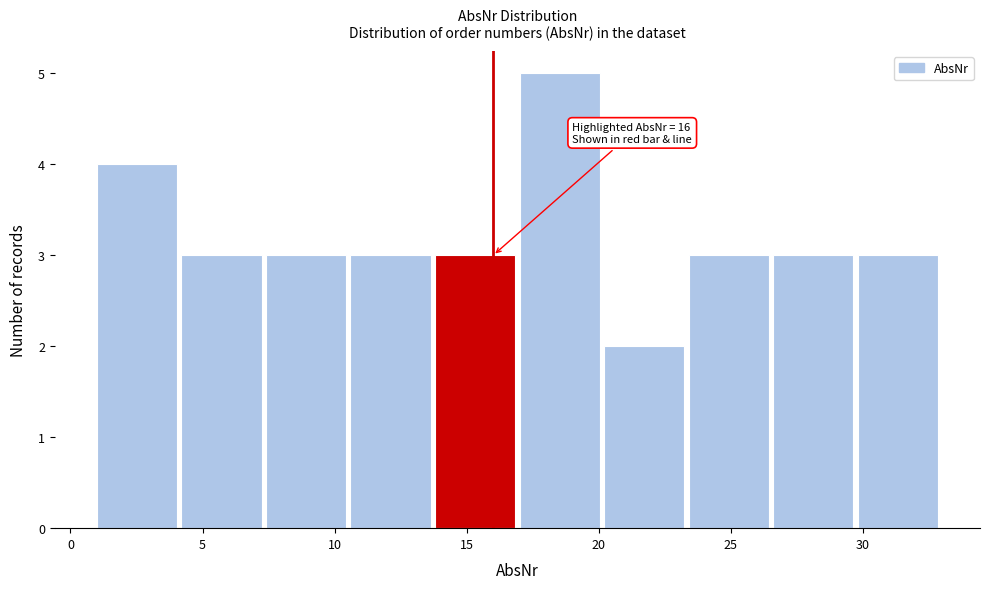

Over which range of the x-axis is the bar tallest?

17.0 to 20.2